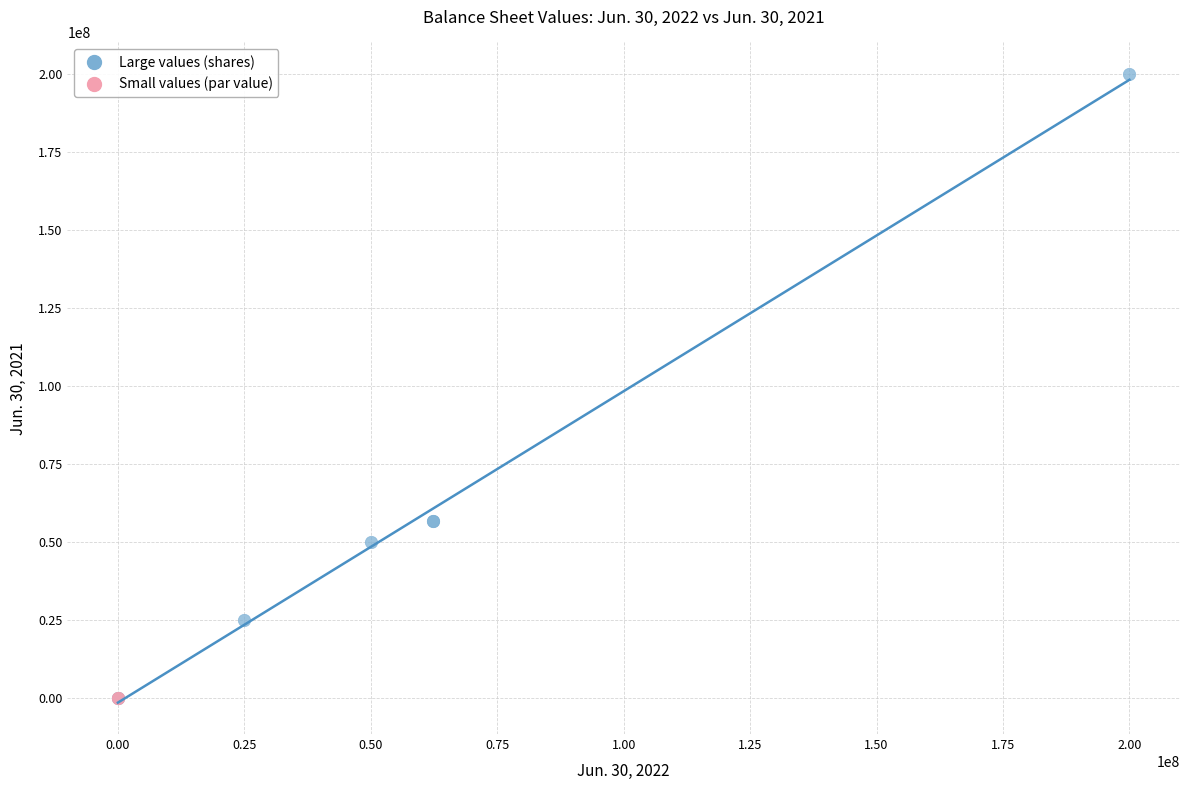

What are all the series names shown in the legend?

Large values (shares), Small values (par value)